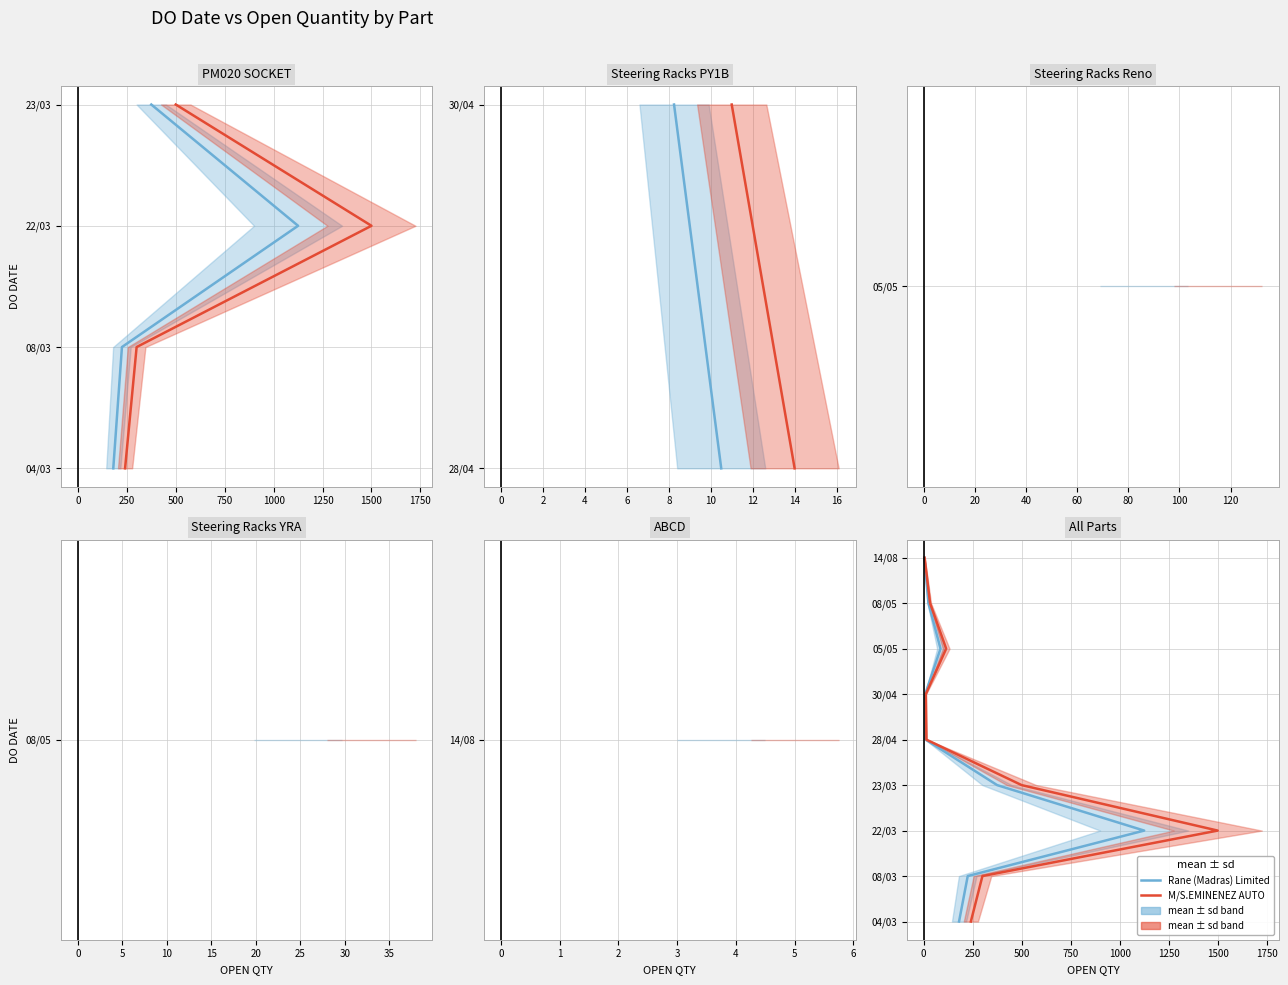

True or false: OPEN QTY and Rane (Madras) Limited cross at least once.

False